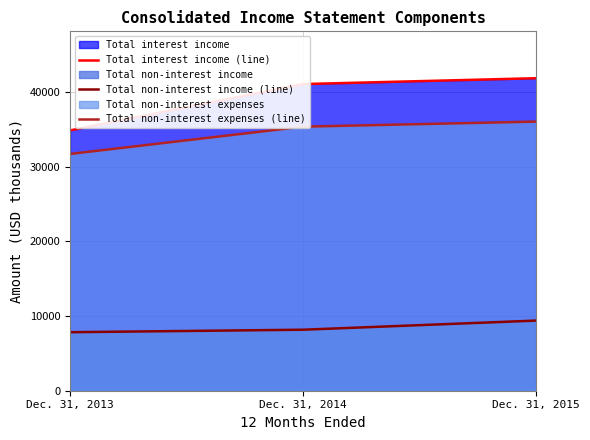

What is the difference between the Total interest income (line) values at Dec. 31, 2013 and Dec. 31, 2015?

6986